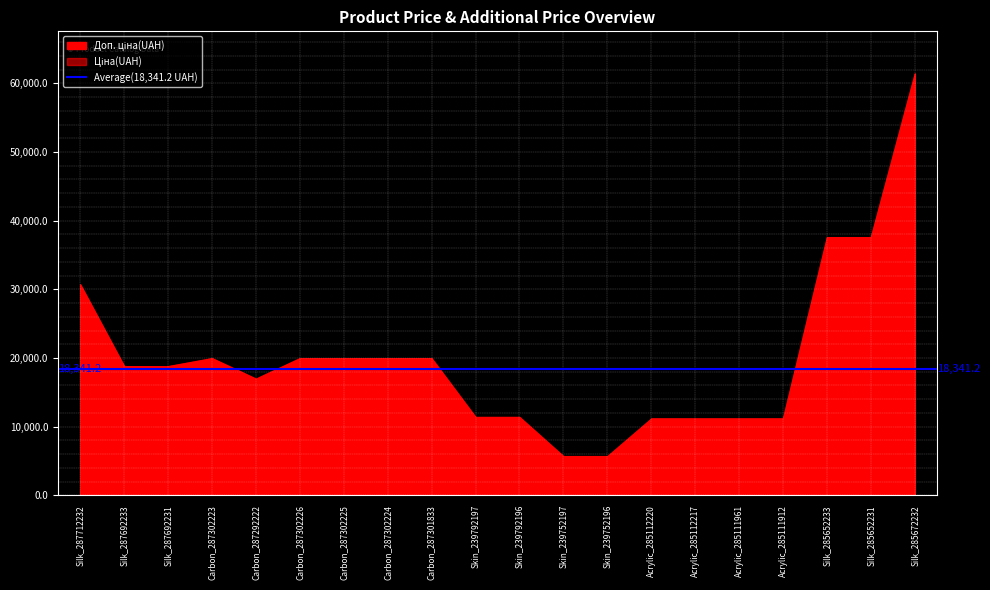

How many data points in Доп. ціна are above 18796?

11